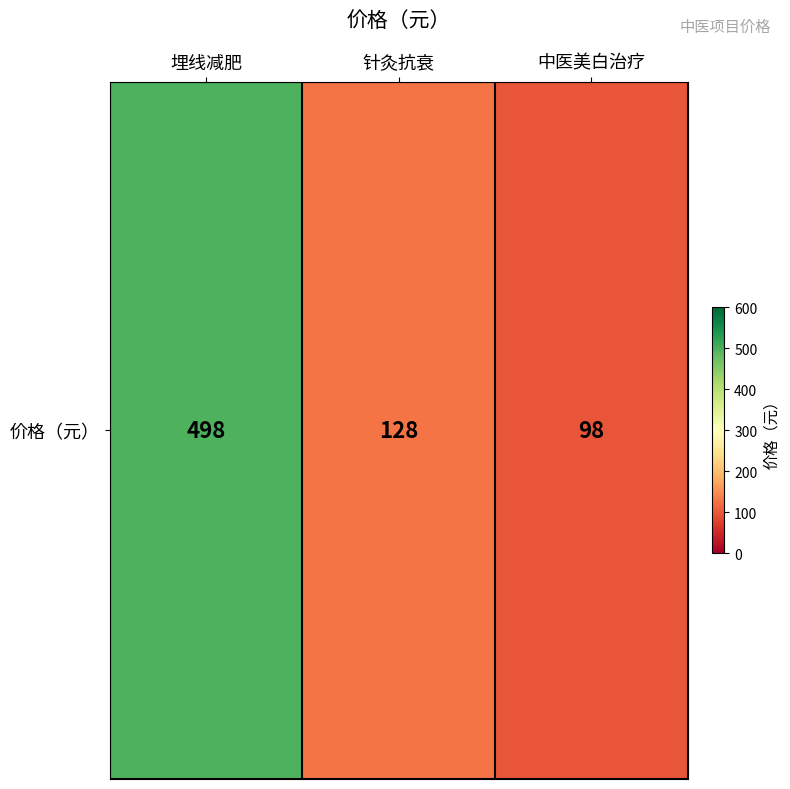

List the labels in order of value, smallest first.

中医美白治疗, 针灸抗衰, 埋线减肥